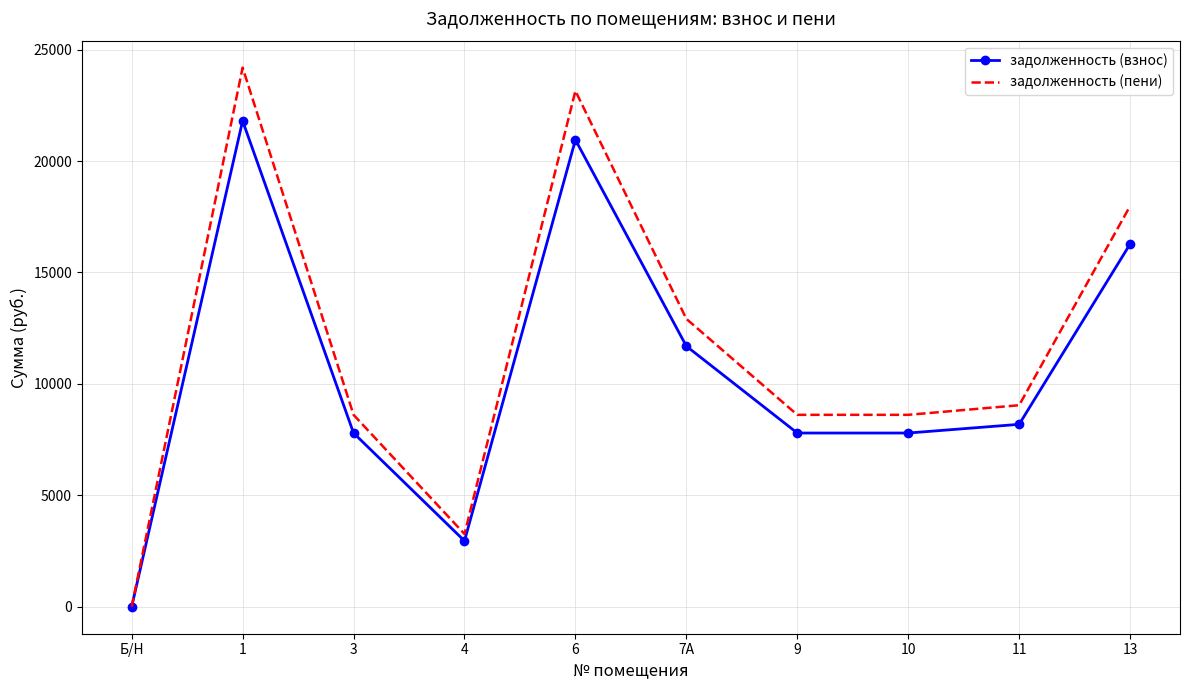

Rank the series by their maximum value, from lowest to highest.

задолженность (взнос), задолженность (пени)